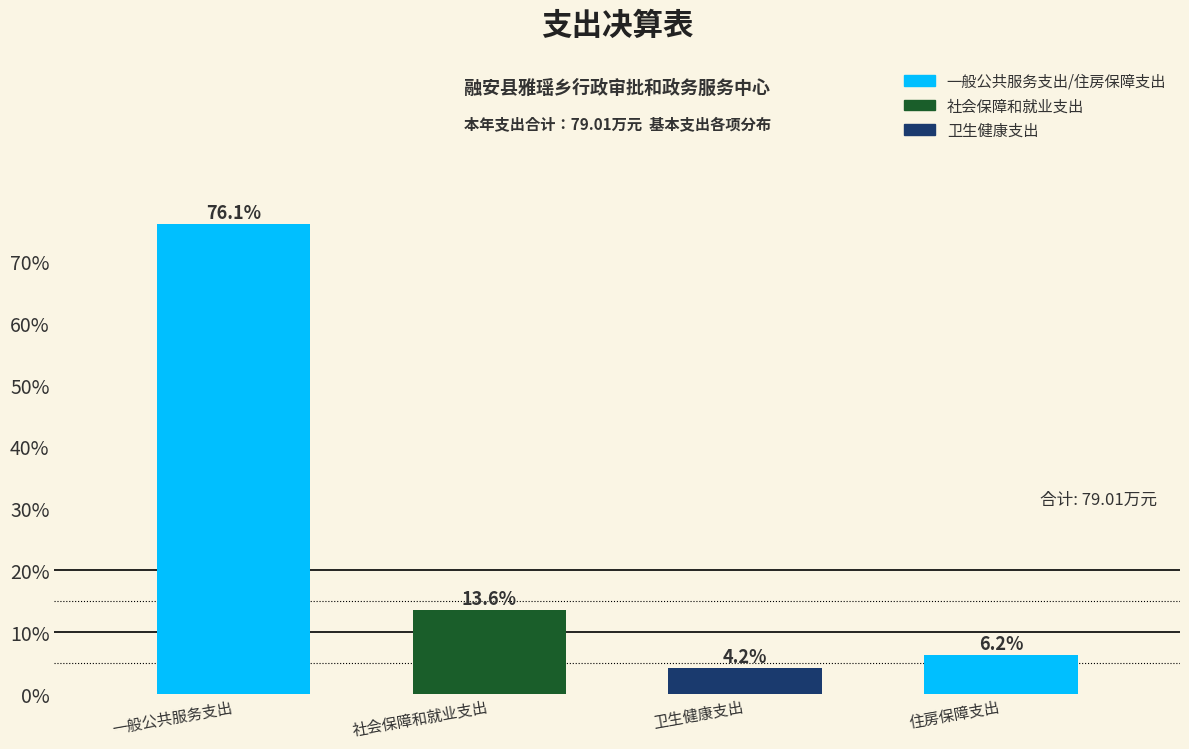

Reading left to right, list all the values displayed in this chart.

76.1	13.6	4.2	6.2